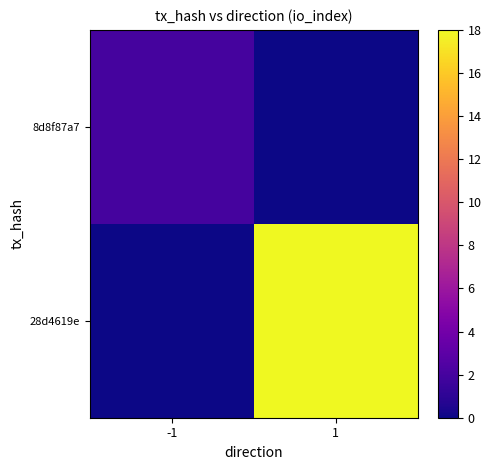

How many data points does each series have?

2